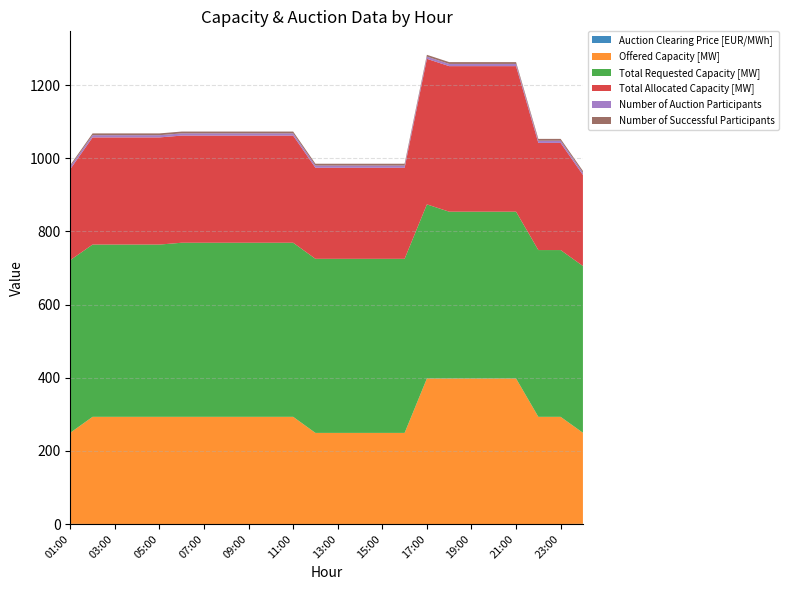

Reading left to right, transcribe all the data shown in this chart.

Auction Clearing Price [EUR/MWh]: 01:00=0.6	02:00=0.1	03:00=0.1	04:00=0.1	05:00=0.1	06:00=0.1	07:00=0.1	08:00=0.1	09:00=0.1	10:00=0.1	11:00=0.1	12:00=0.2	13:00=0.2	14:00=0.2	15:00=0.2	16:00=0.2	17:00=0.0	18:00=0.0	19:00=0.0	20:00=0.0	21:00=0.0	22:00=0.1	23:00=0.1	00:00=0.6
Offered Capacity [MW]: 01:00=249.0	02:00=293.0	03:00=293.0	04:00=293.0	05:00=293.0	06:00=293.0	07:00=293.0	08:00=293.0	09:00=293.0	10:00=293.0	11:00=293.0	12:00=249.0	13:00=249.0	14:00=249.0	15:00=249.0	16:00=249.0	17:00=398.0	18:00=398.0	19:00=398.0	20:00=398.0	21:00=398.0	22:00=293.0	23:00=293.0	00:00=249.0
Total Requested Capacity [MW]: 01:00=472.0	02:00=471.0	03:00=471.0	04:00=471.0	05:00=471.0	06:00=476.0	07:00=476.0	08:00=476.0	09:00=476.0	10:00=476.0	11:00=476.0	12:00=476.0	13:00=476.0	14:00=476.0	15:00=476.0	16:00=476.0	17:00=476.0	18:00=456.0	19:00=456.0	20:00=456.0	21:00=456.0	22:00=456.0	23:00=456.0	00:00=456.0
Total Allocated Capacity [MW]: 01:00=249.0	02:00=293.0	03:00=293.0	04:00=293.0	05:00=293.0	06:00=293.0	07:00=293.0	08:00=293.0	09:00=293.0	10:00=293.0	11:00=293.0	12:00=249.0	13:00=249.0	14:00=249.0	15:00=249.0	16:00=249.0	17:00=398.0	18:00=398.0	19:00=398.0	20:00=398.0	21:00=398.0	22:00=293.0	23:00=293.0	00:00=249.0
Number of Auction Participants: 01:00=7.0	02:00=6.0	03:00=6.0	04:00=6.0	05:00=6.0	06:00=6.0	07:00=6.0	08:00=6.0	09:00=6.0	10:00=6.0	11:00=6.0	12:00=6.0	13:00=6.0	14:00=6.0	15:00=6.0	16:00=6.0	17:00=6.0	18:00=6.0	19:00=6.0	20:00=6.0	21:00=6.0	22:00=6.0	23:00=6.0	00:00=6.0
Number of Successful Participants: 01:00=4.0	02:00=5.0	03:00=5.0	04:00=5.0	05:00=5.0	06:00=5.0	07:00=5.0	08:00=5.0	09:00=5.0	10:00=5.0	11:00=5.0	12:00=5.0	13:00=5.0	14:00=5.0	15:00=5.0	16:00=5.0	17:00=5.0	18:00=5.0	19:00=5.0	20:00=5.0	21:00=5.0	22:00=5.0	23:00=5.0	00:00=5.0